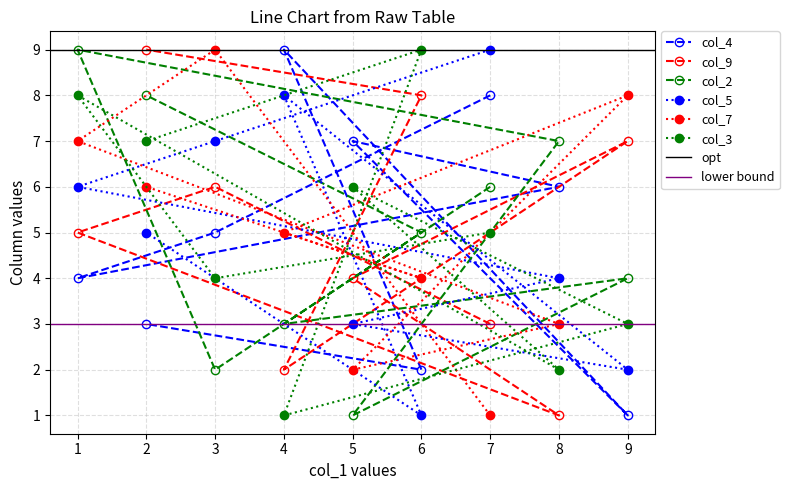

At 9, list the series in order from largest to smallest.

col_7, col_9, col_2, col_3, col_5, col_4